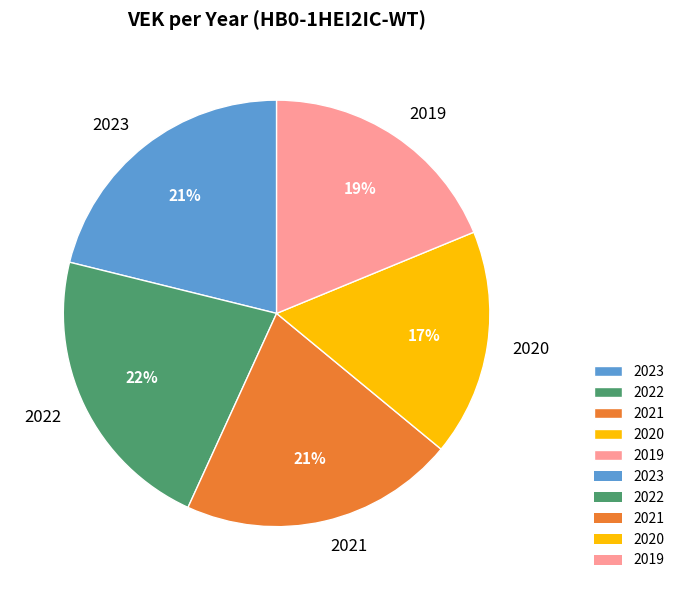

Is the sum of 2021 and 2020 greater than half?

No